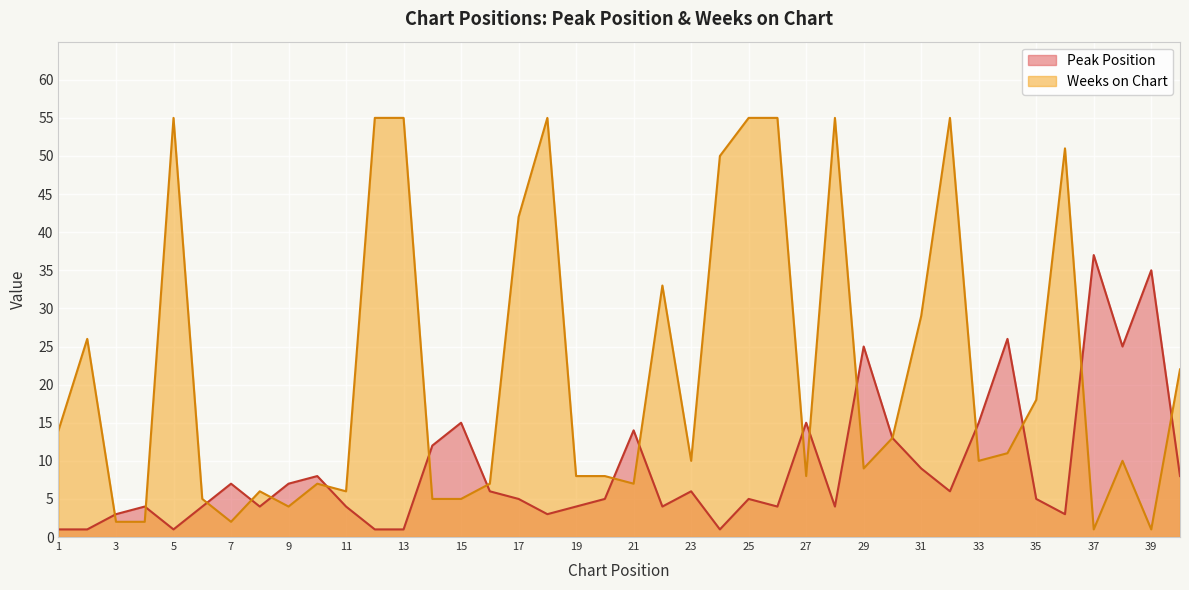

How many lines are shown in the chart?

2